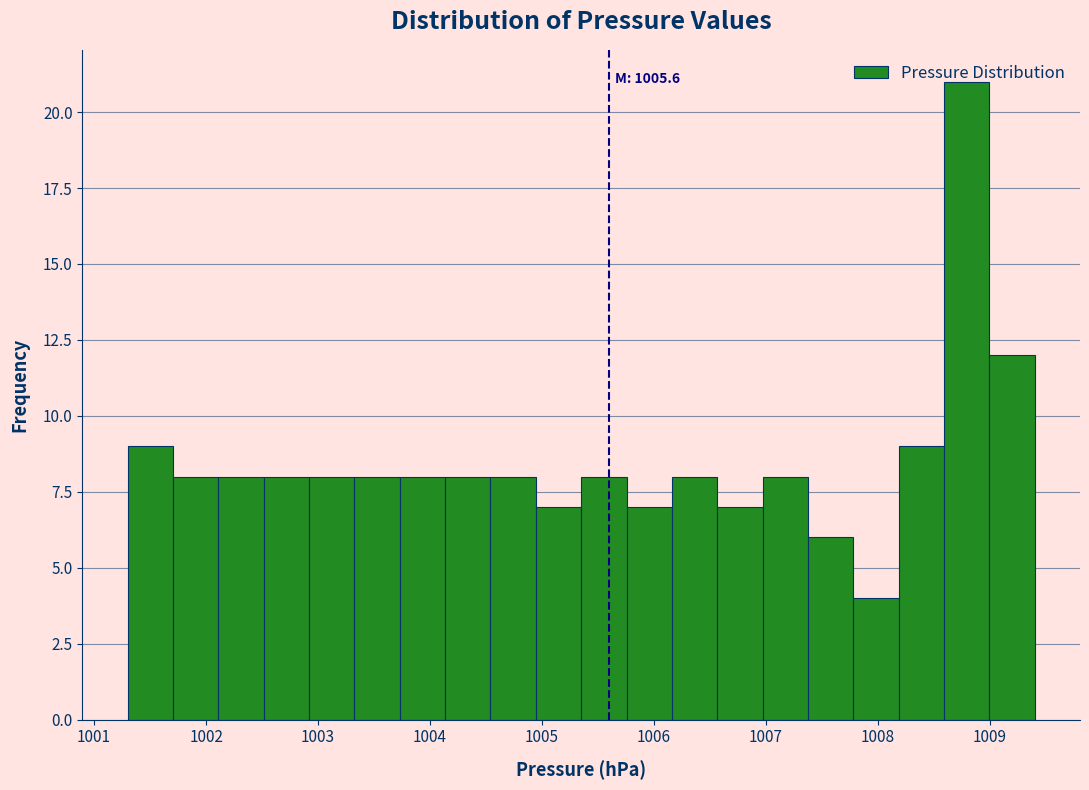

Which range on the x-axis has the tallest bar?

1008.6 to 1009.0